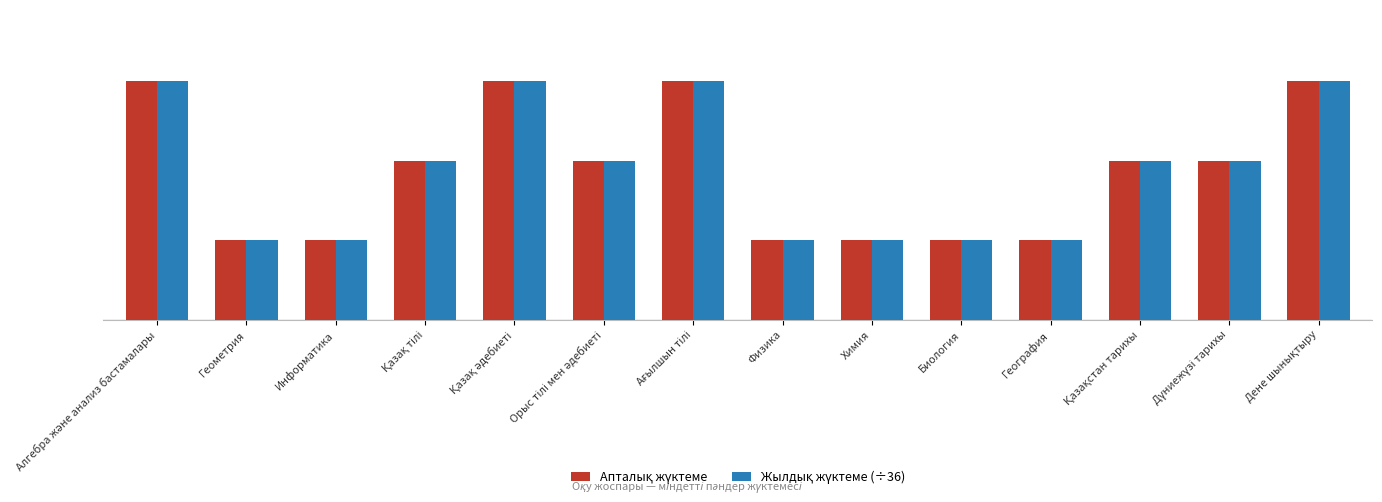

What is the value of the Жылдық жүктеме (÷36) bar at the 11th from the left?

1